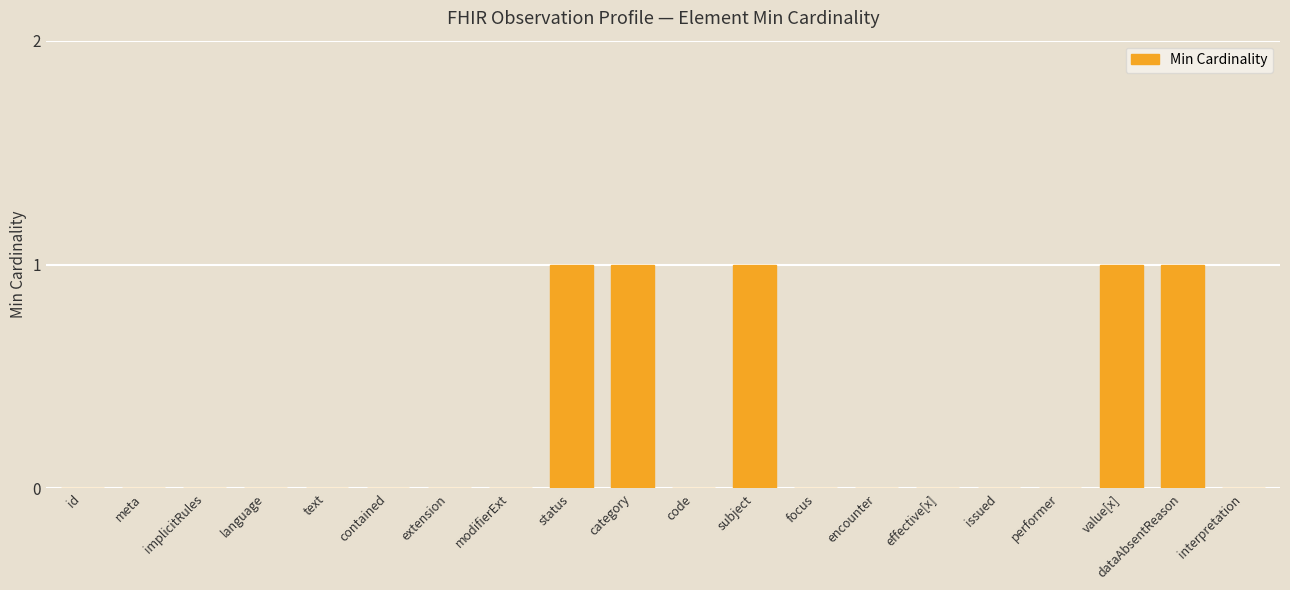

Is it true that the value at meta is 0?

True